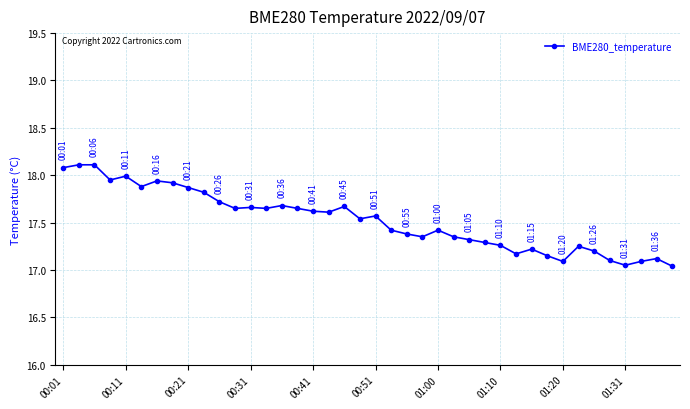

What is the difference between the second highest and minimum values?

1.1